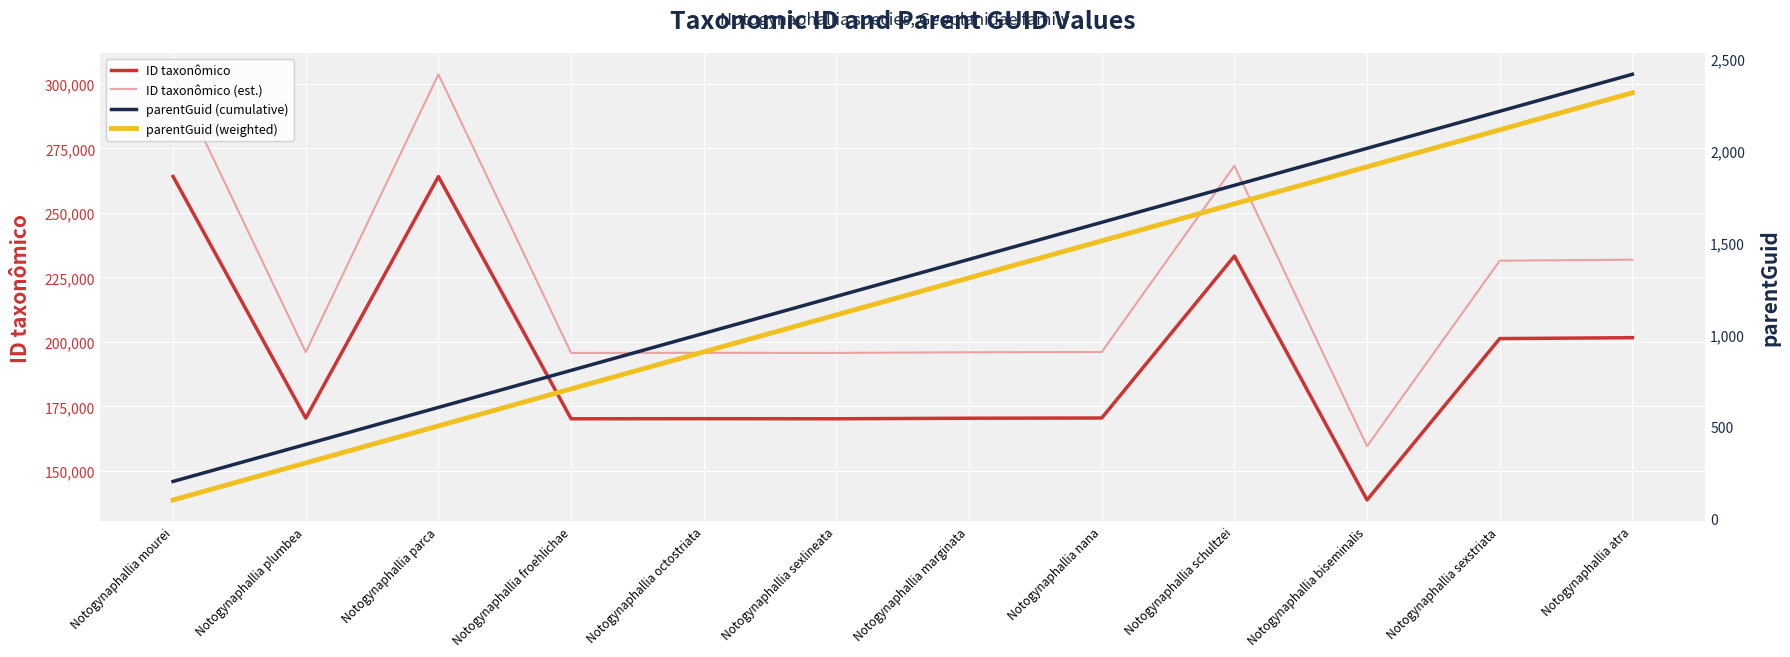

How many values in the parentGuid (cumulative) series exceed 1409?

6